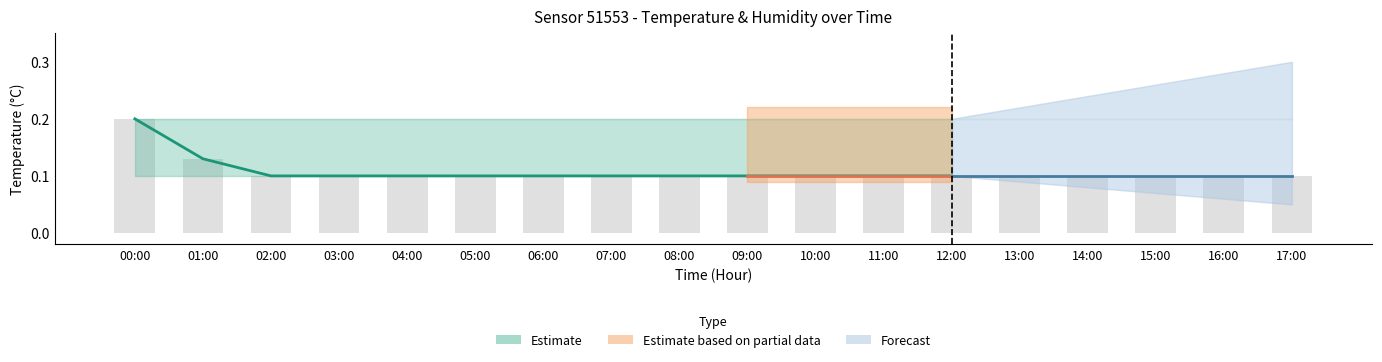

Reading right to left, what are all the values shown in this chart?

17:00=0.1	16:00=0.1	15:00=0.1	14:00=0.1	13:00=0.1	12:00=0.1	11:00=0.1	10:00=0.1	09:00=0.1	08:00=0.1	07:00=0.1	06:00=0.1	05:00=0.1	04:00=0.1	03:00=0.1	02:00=0.1	01:00=0.1	00:00=0.2